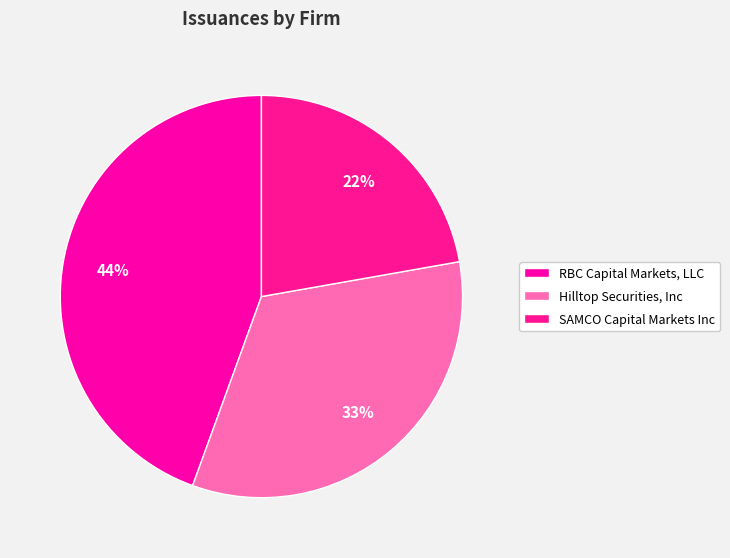

Which slice is the largest?

RBC Capital Markets, LLC